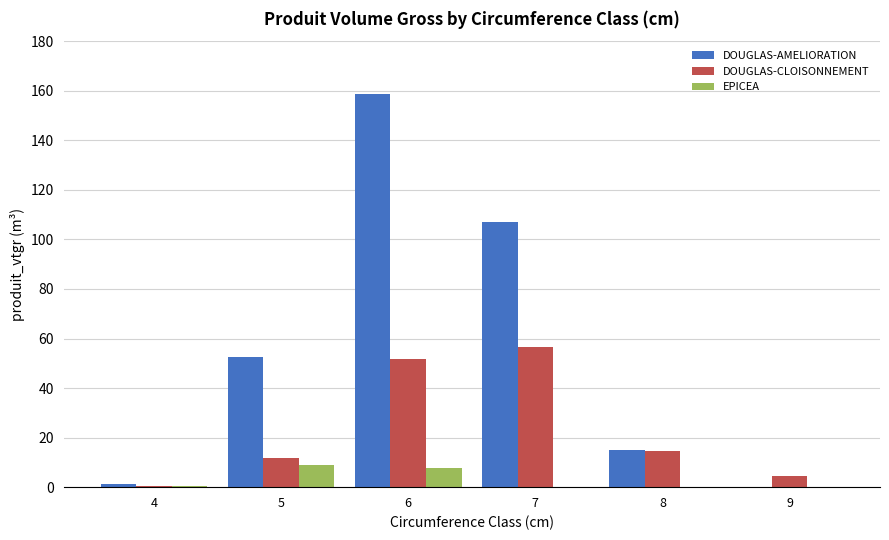

What is the sum of the DOUGLAS-CLOISONNEMENT values at 5 and 9?

16.4